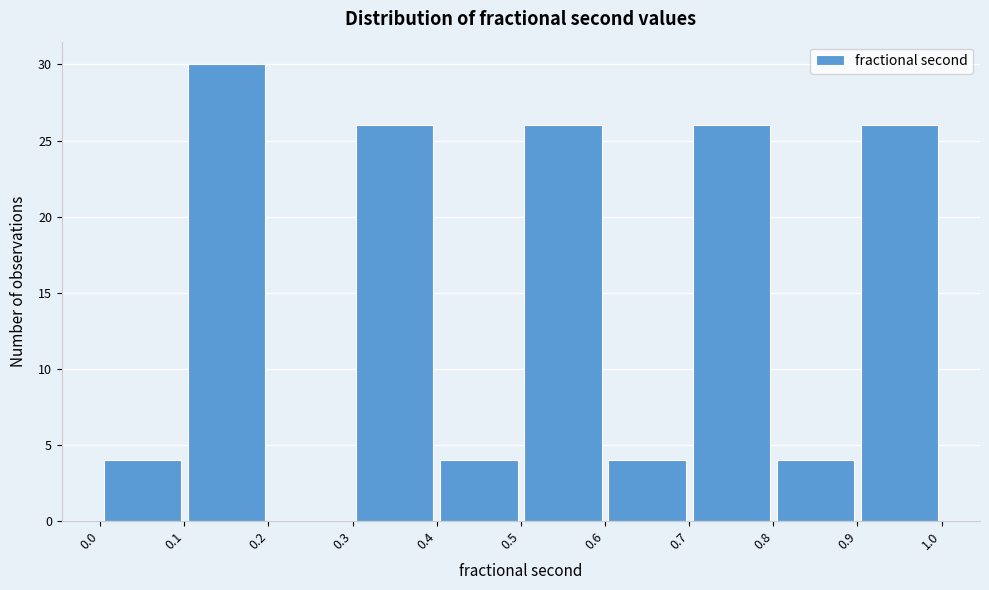

Over which range of the x-axis is the bar tallest?

0.1 to 0.2